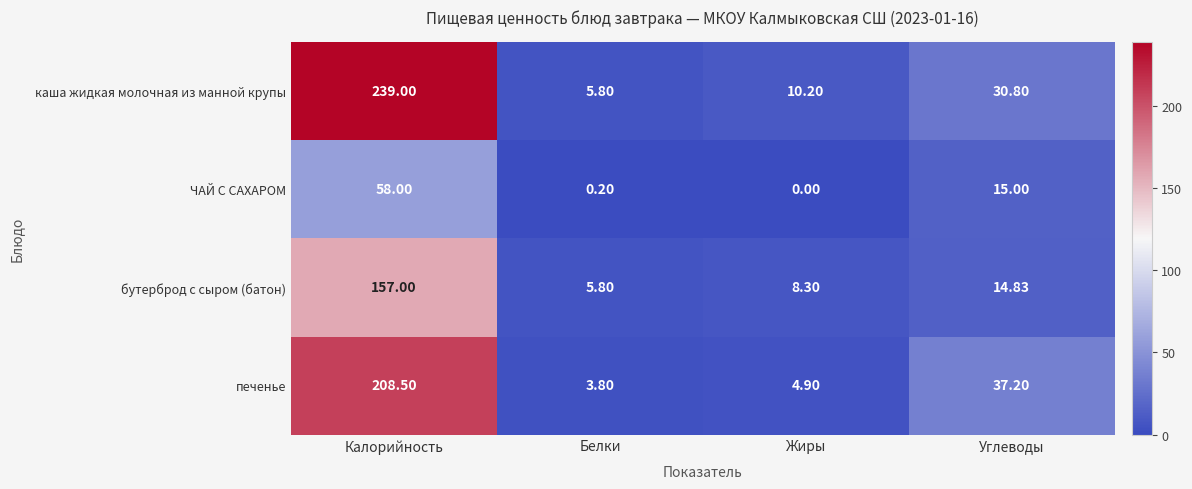

At which category does the chart reach its minimum across all series?

Жиры